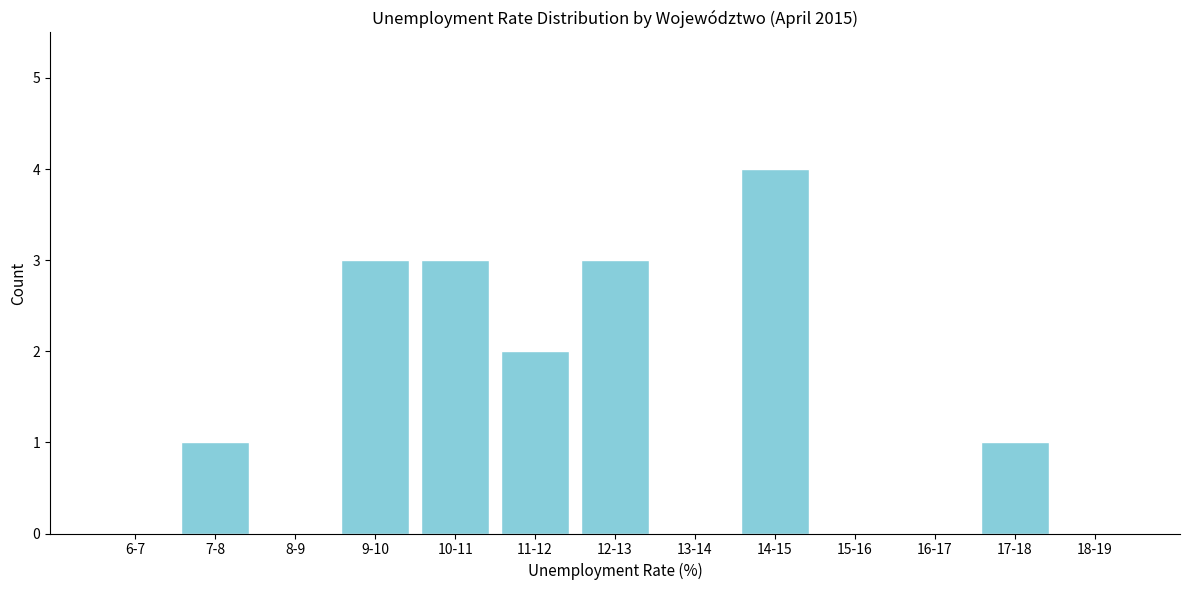

Reading left to right, extract all data points from this chart.

6-7=0	7-8=1	8-9=0	9-10=3	10-11=3	11-12=2	12-13=3	13-14=0	14-15=4	15-16=0	16-17=0	17-18=1	18-19=0